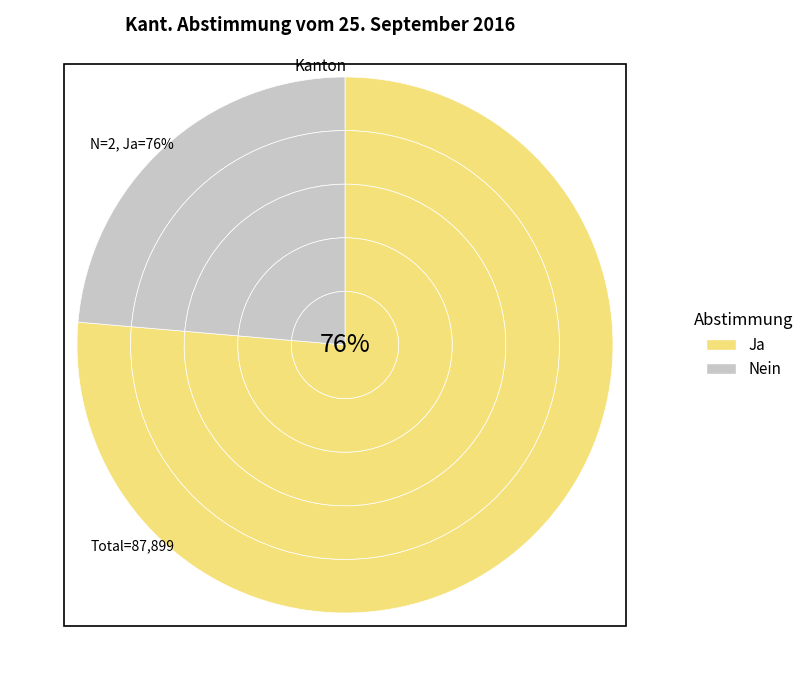

Is there a majority slice in this chart?

Yes